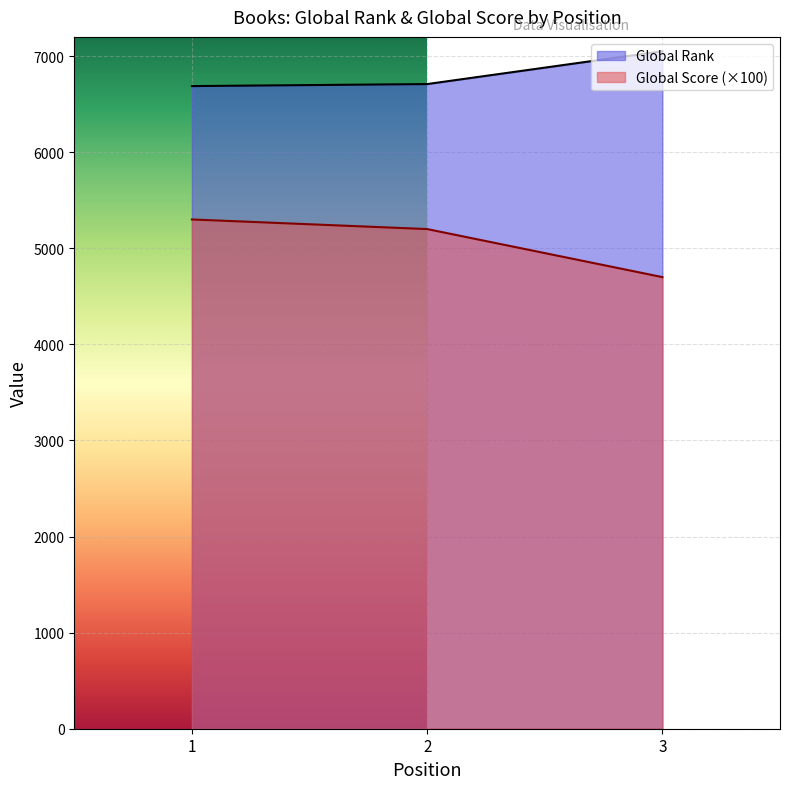

At which label does Global Score reach its minimum?

3